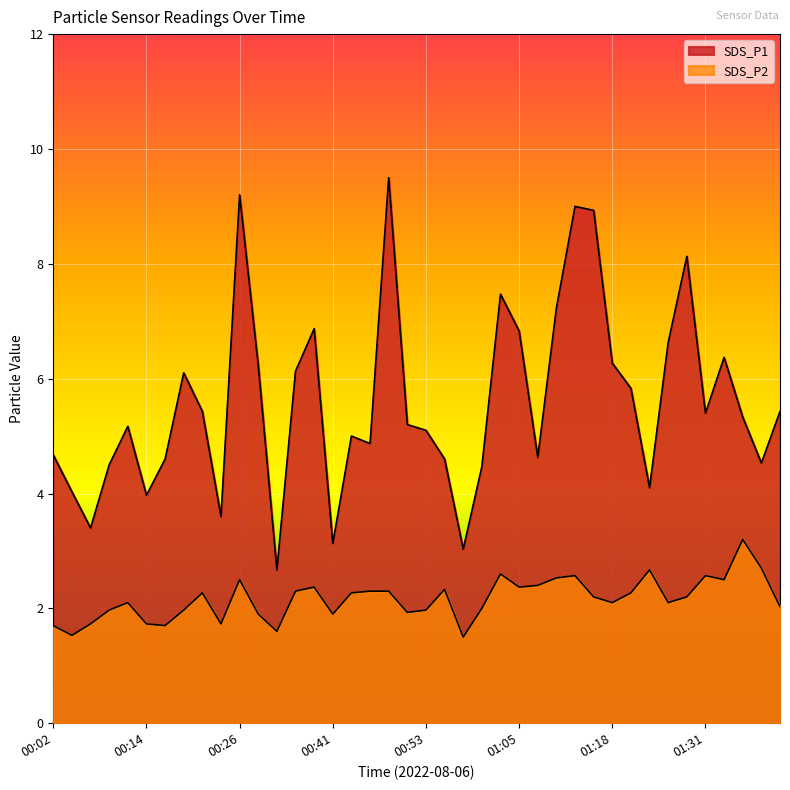

Rank the series by their maximum value, from highest to lowest.

SDS_P1, SDS_P2